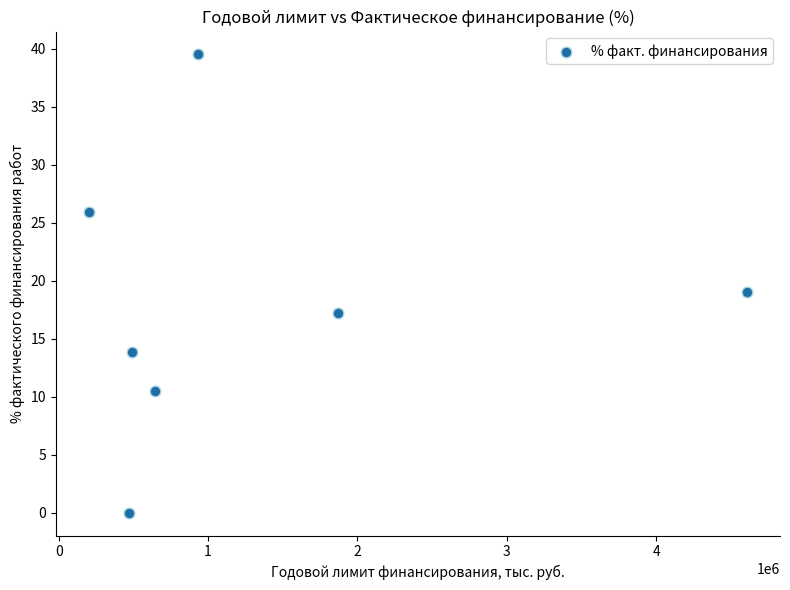

What is the average Y value?

18.0